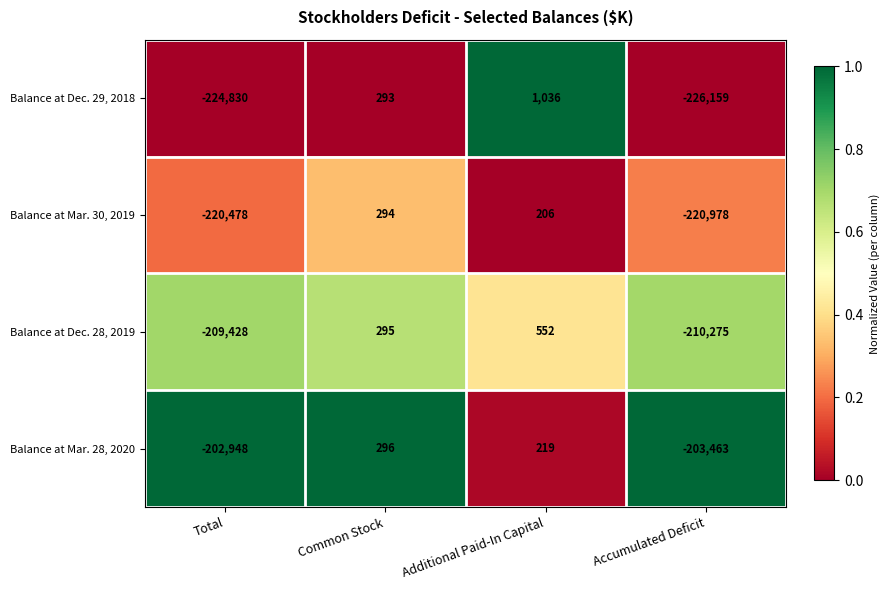

What is the sum of all Balance at Mar. 30, 2019 values?

-440956